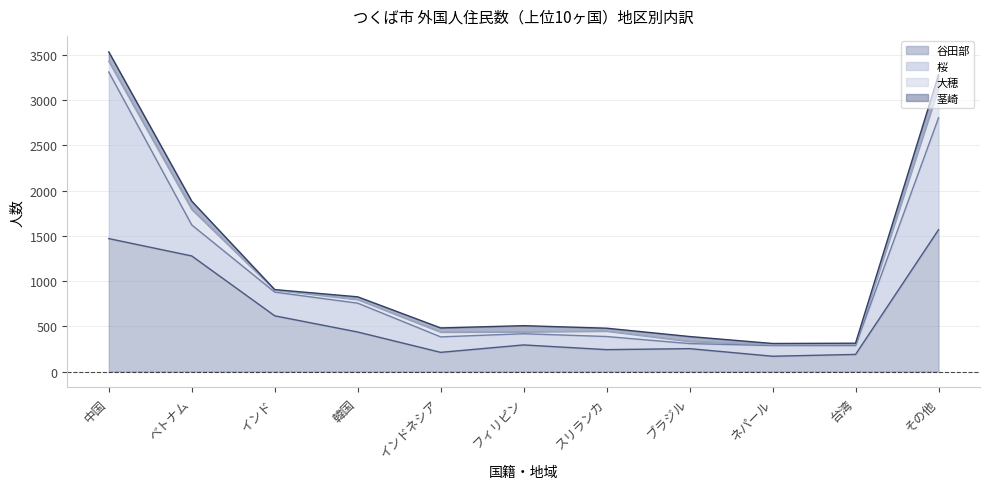

Where do 大穂 and 茎崎 first cross each other?

インドネシア and フィリピン